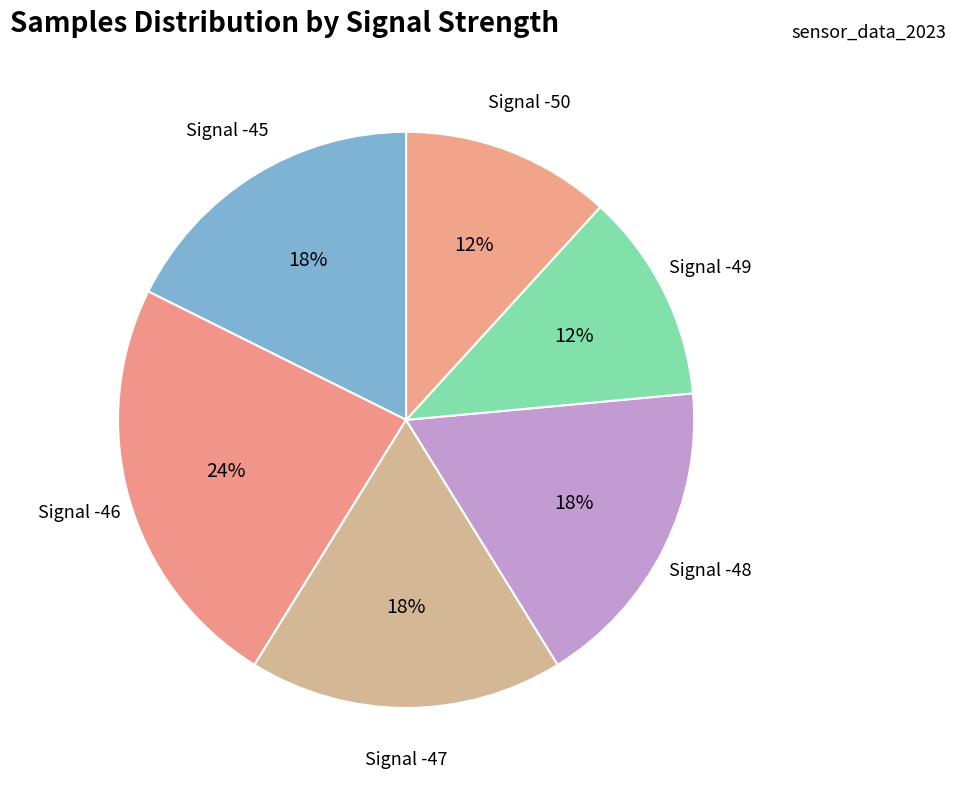

Does any single category account for the majority?

No